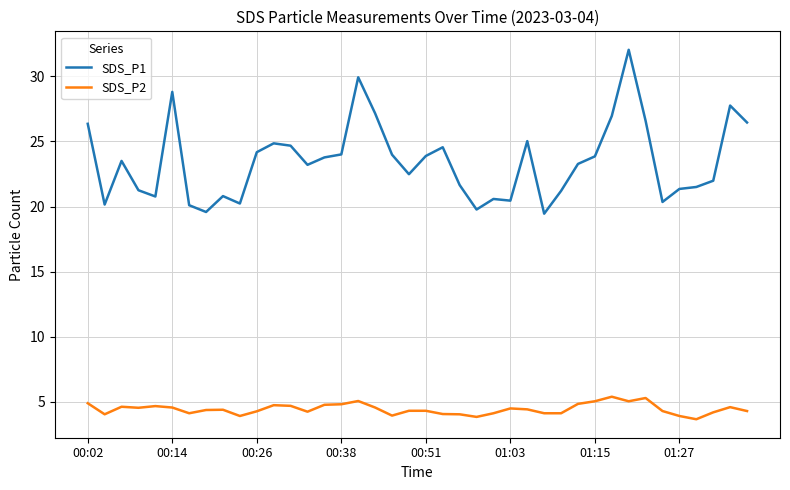

Which series has the largest total across all categories?

SDS_P1